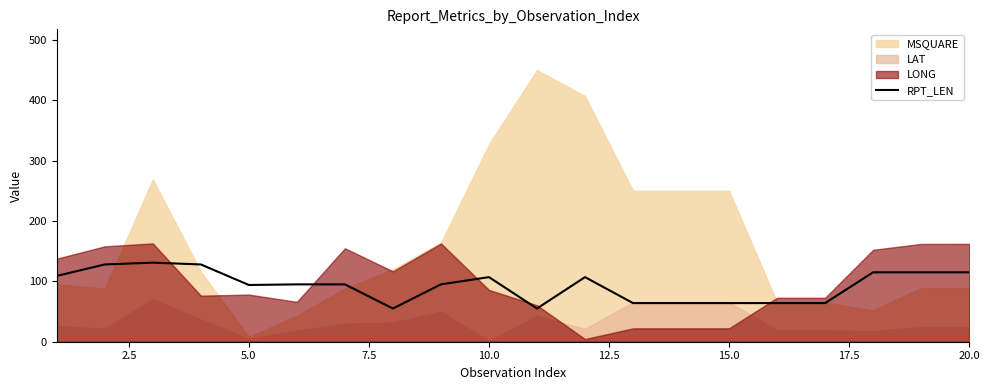

True or false: RPT_LEN has a value of 67 at 20.0.

False